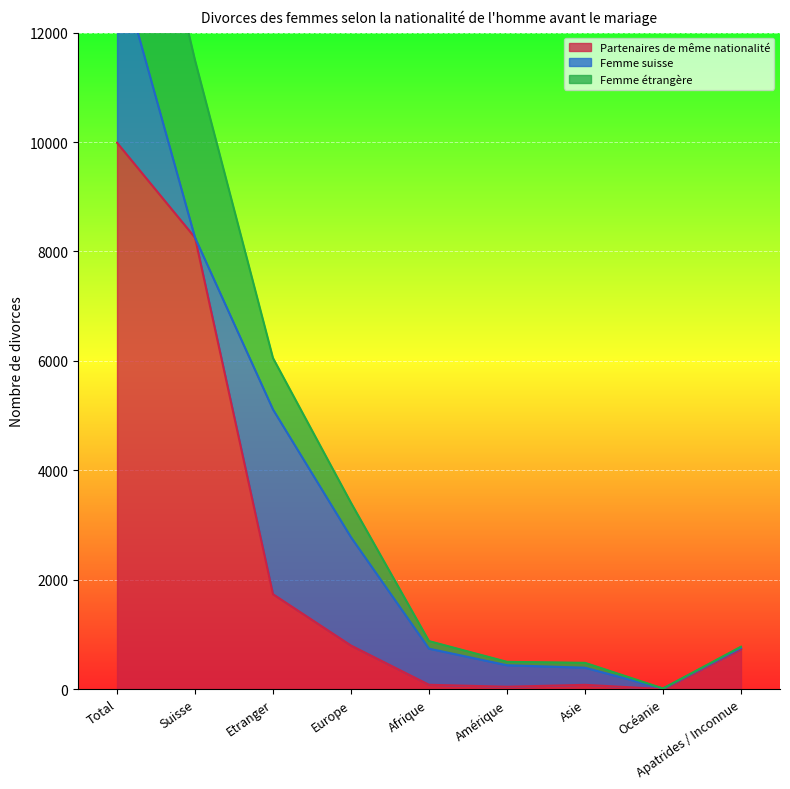

What is the average value of the Femme étrangère series?

4572